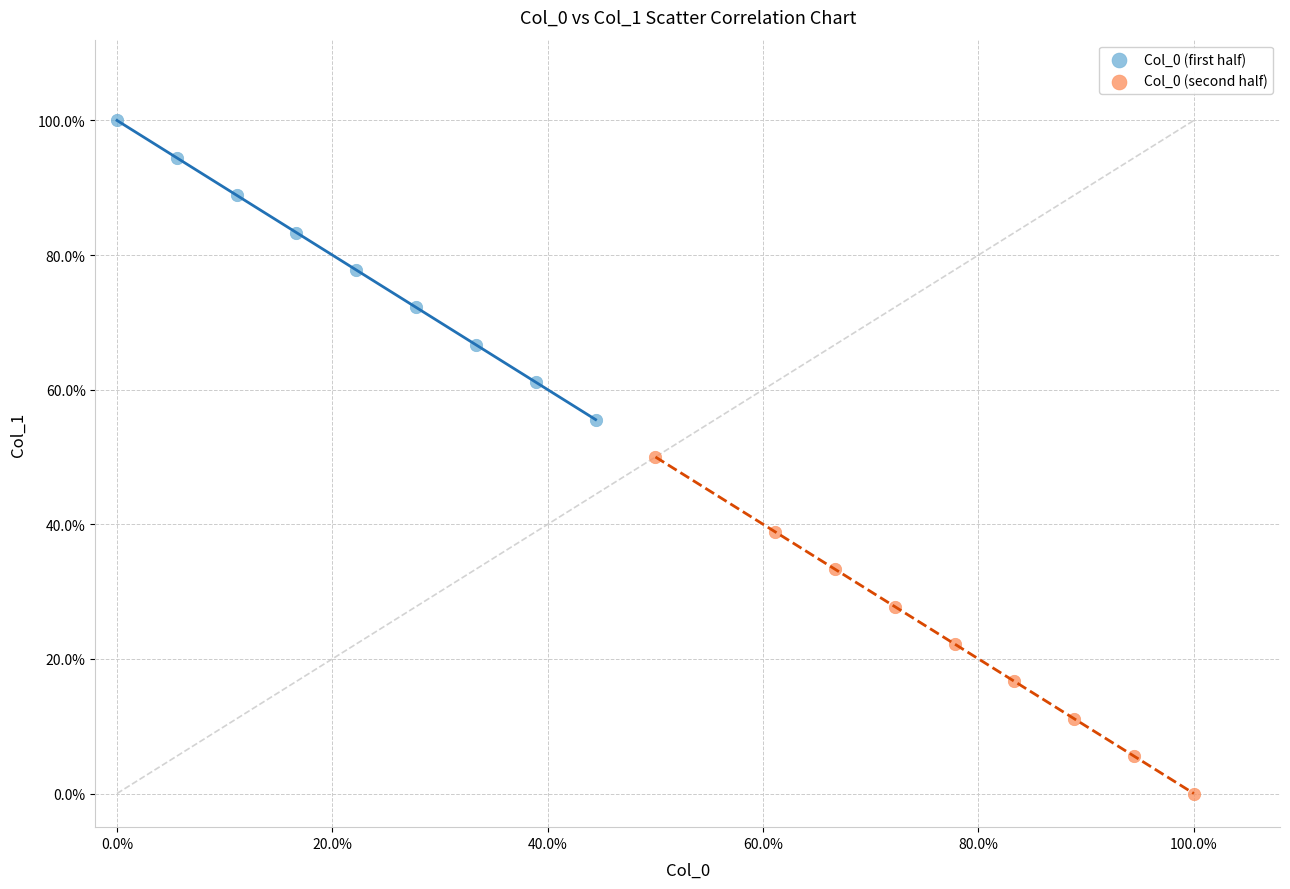

What are all the series names shown in the legend?

Col_0 (first half), Col_0 (second half)